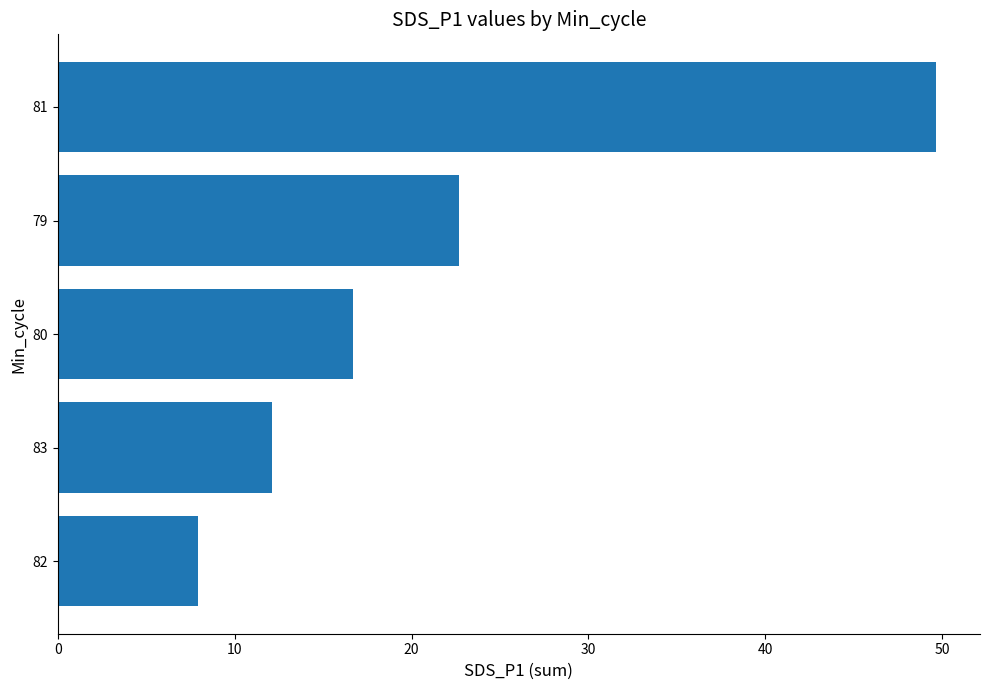

What is the sum of the values at 81 and 83?

61.8